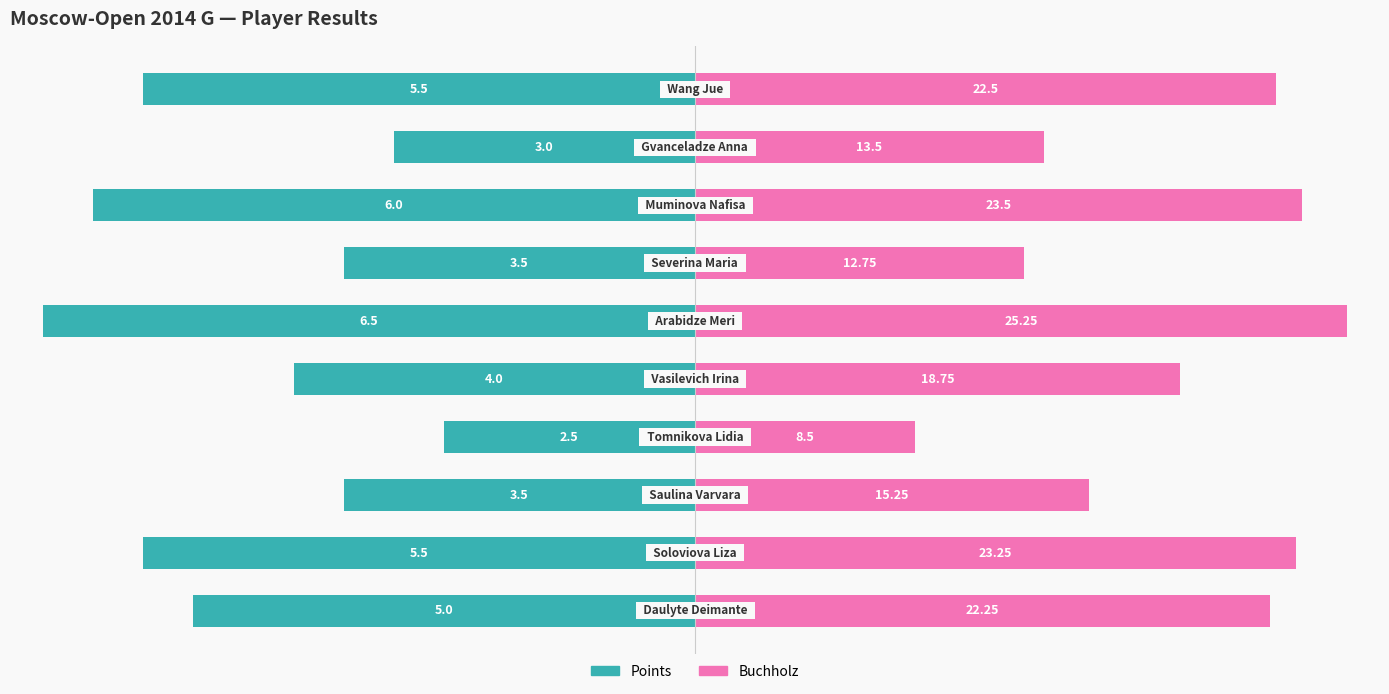

The value of Points (% of max) at 8 is -46.2. True or false?

True